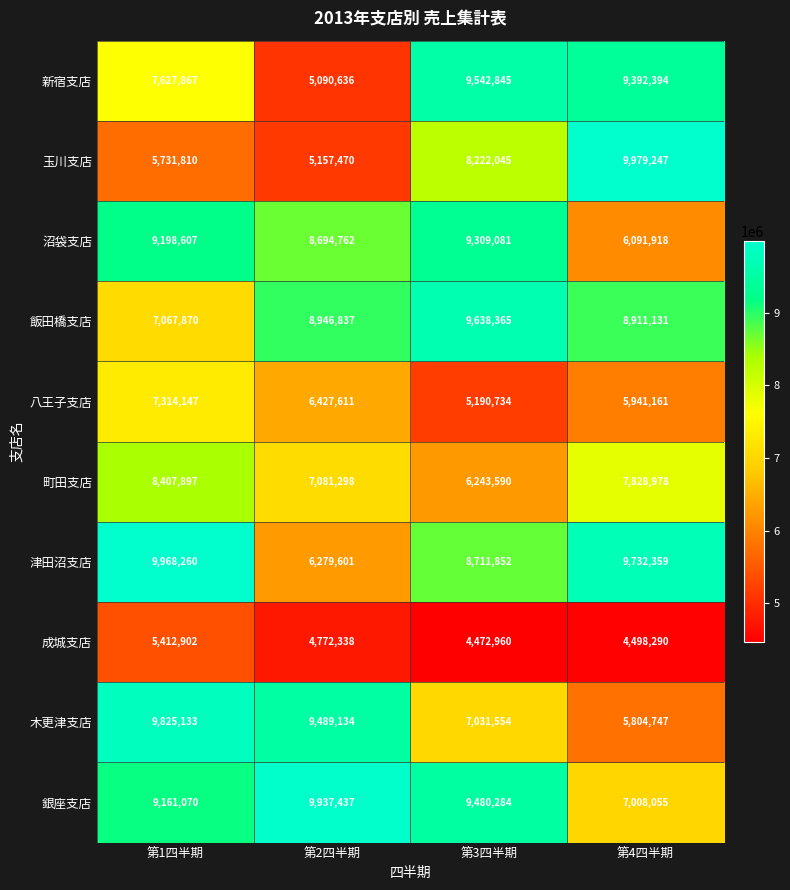

At which category is the sum across all series the highest?

第1四半期